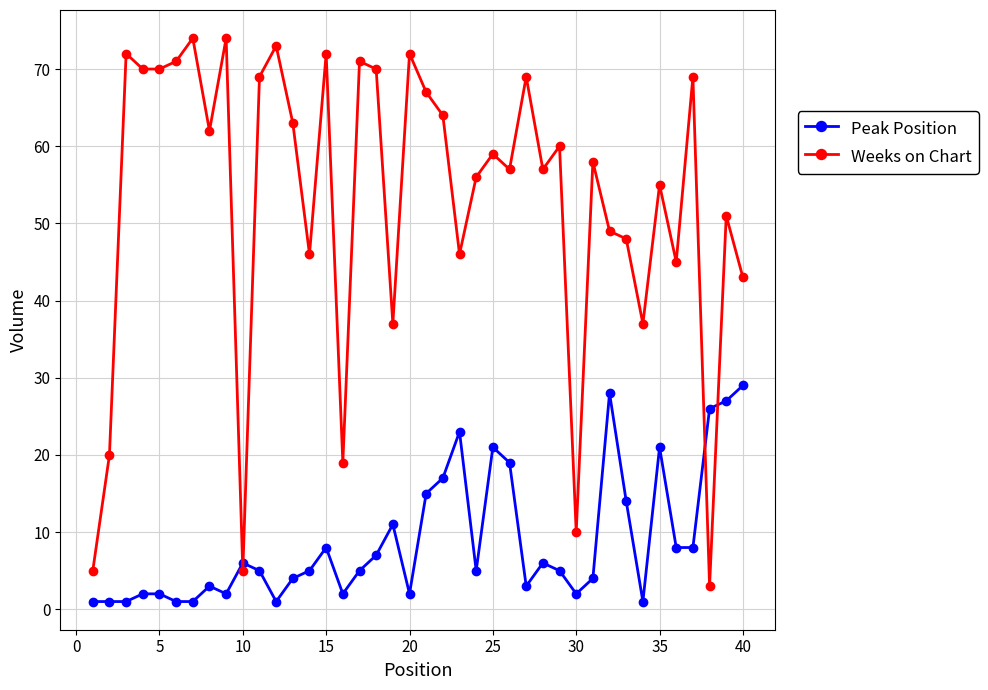

What is the difference between the maximum and second lowest values in the Peak Position series?

28